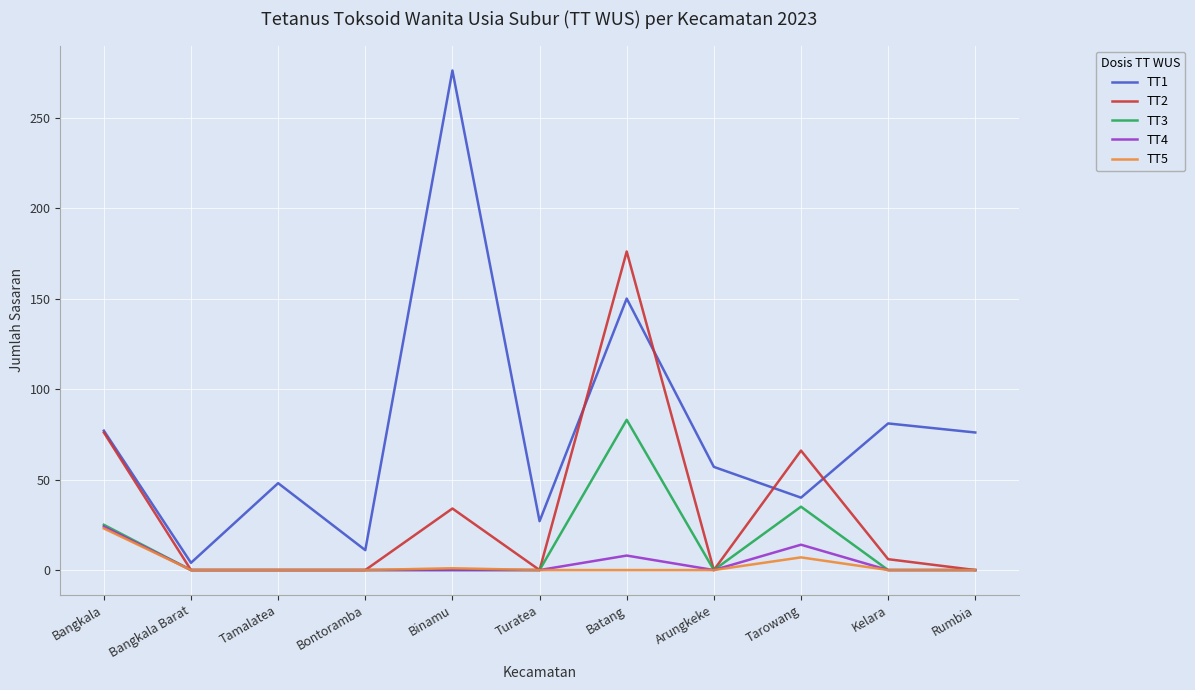

Which series has the largest range (max minus min)?

TT1